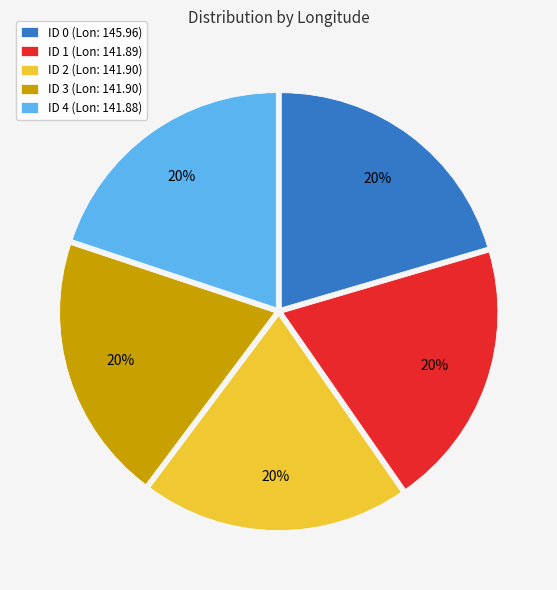

What is the ratio of the value at ID 1 (Lon: 141.89) to the value at ID 3 (Lon: 141.90)?

1.0